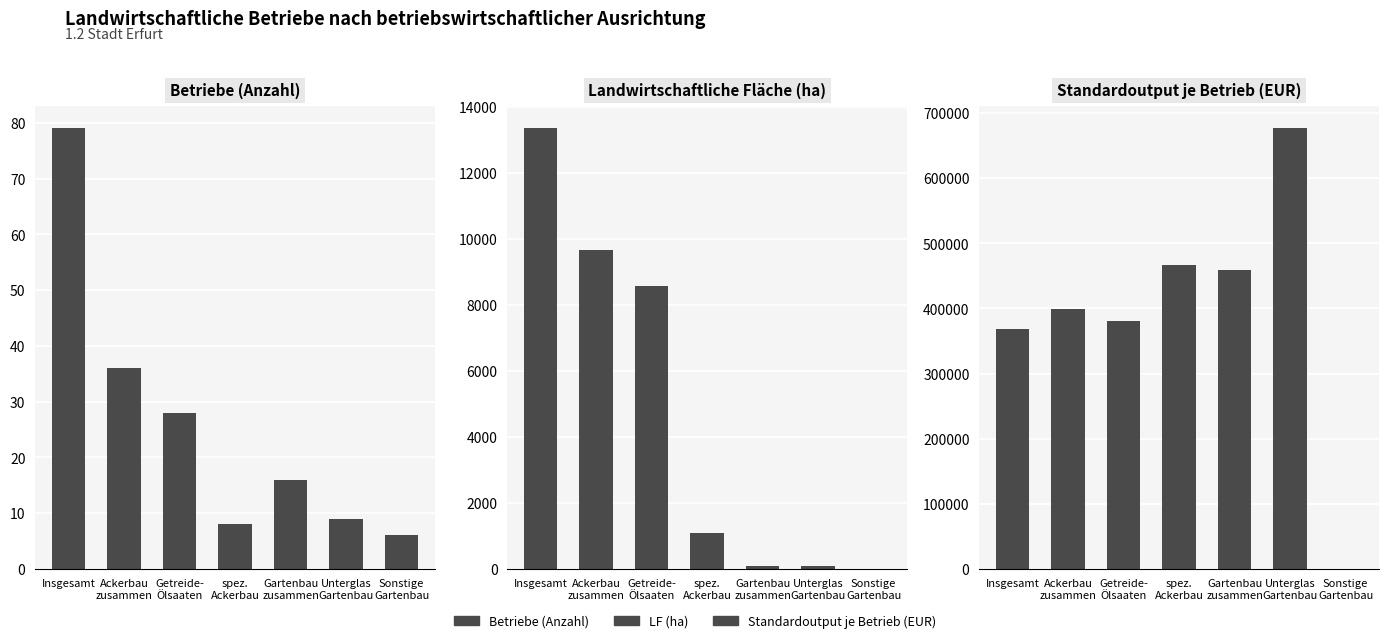

The value of Standardoutput je Betrieb (EUR) at Insgesamt is 368293. True or false?

True